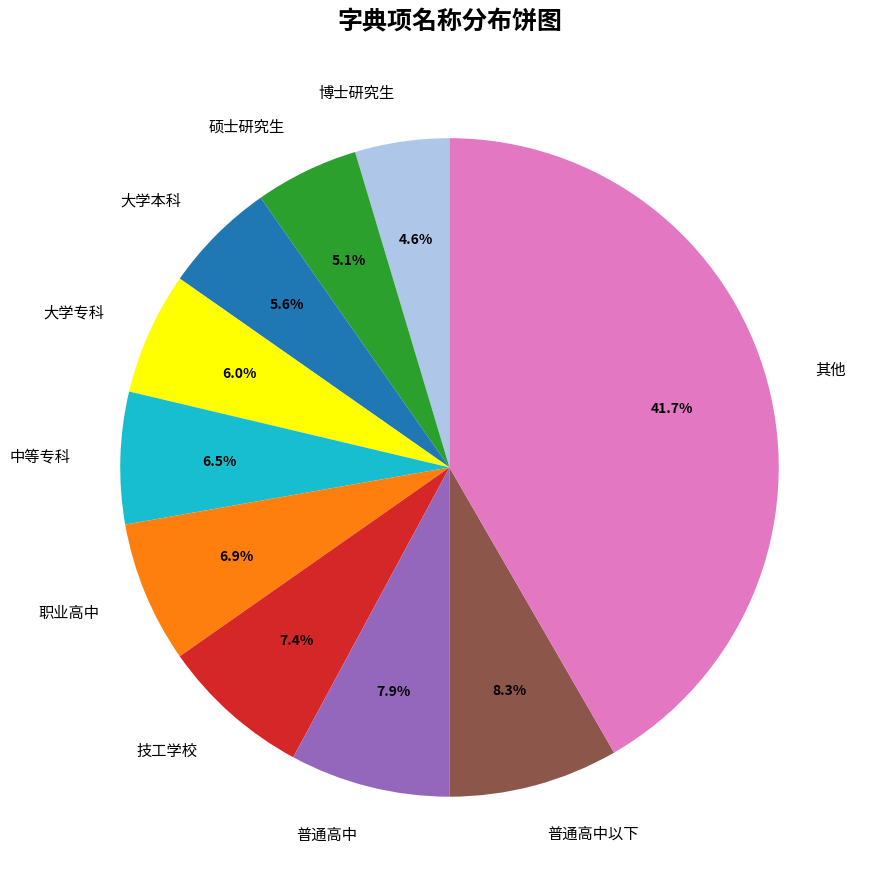

What is the largest slice in the pie chart?

其他